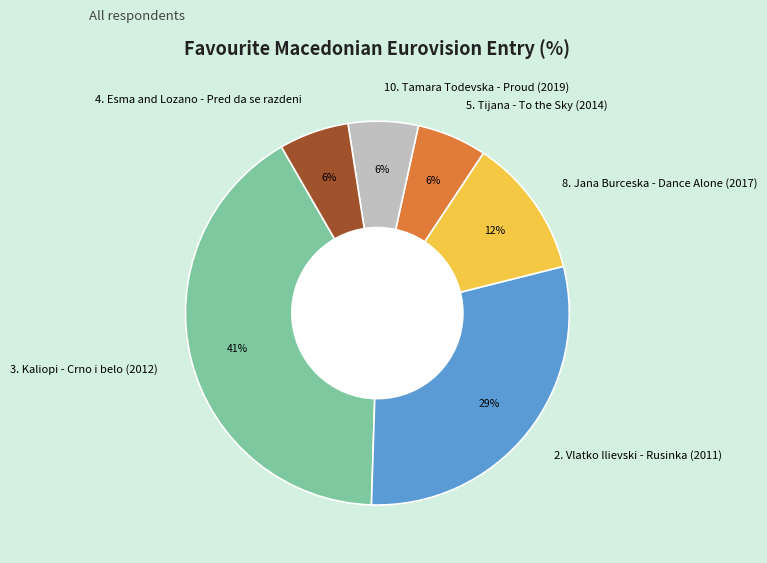

Is there any slice that represents more than half of the pie?

No